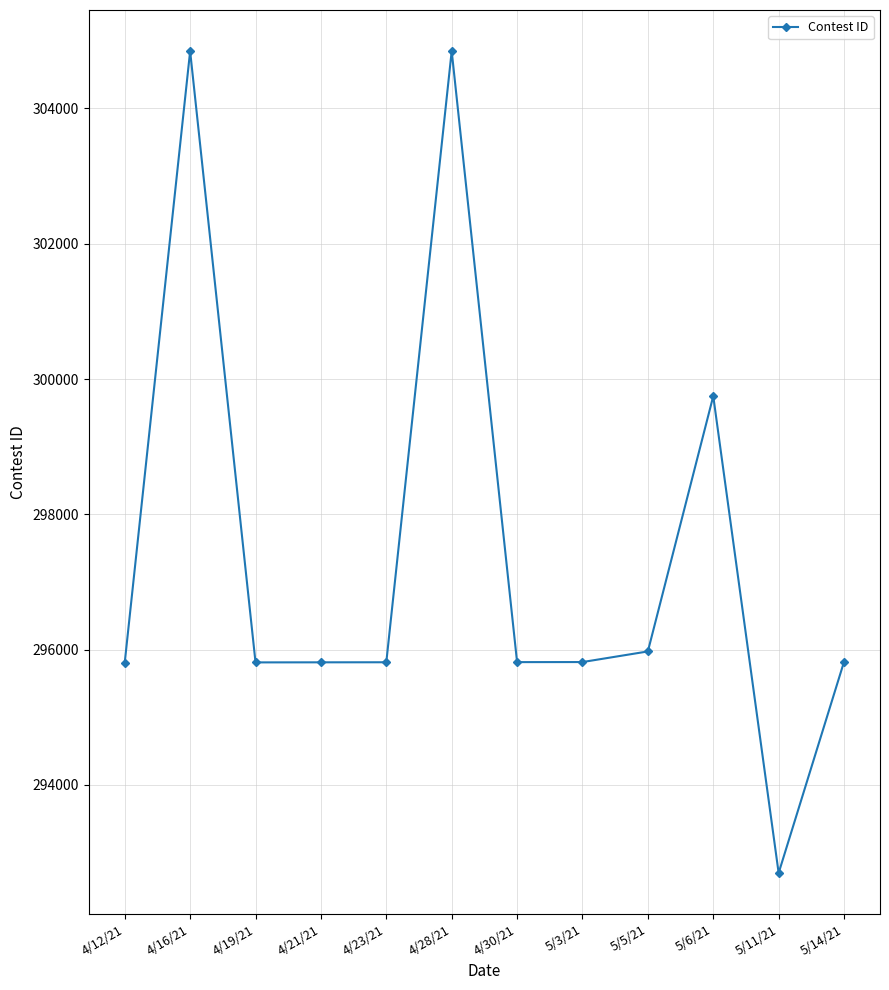

What is the difference between the second highest and minimum values?

12148